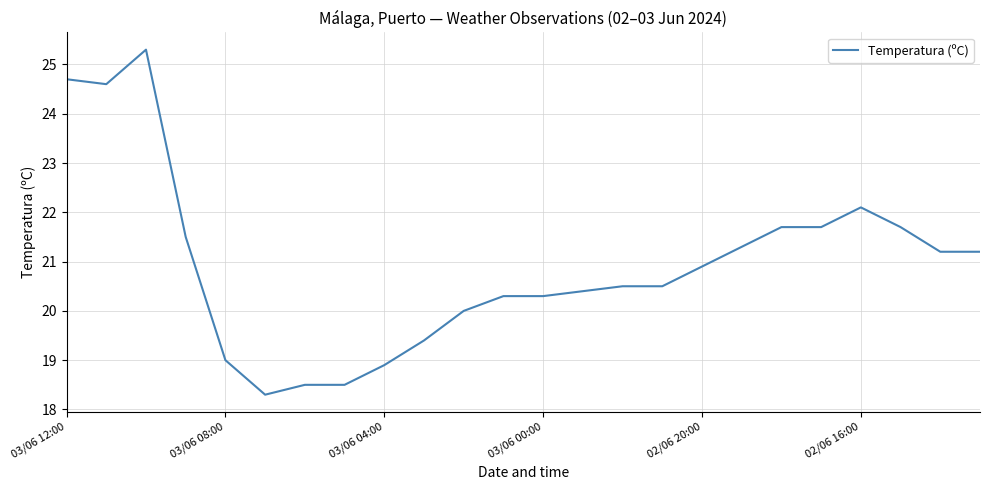

How many series are shown in this chart?

1